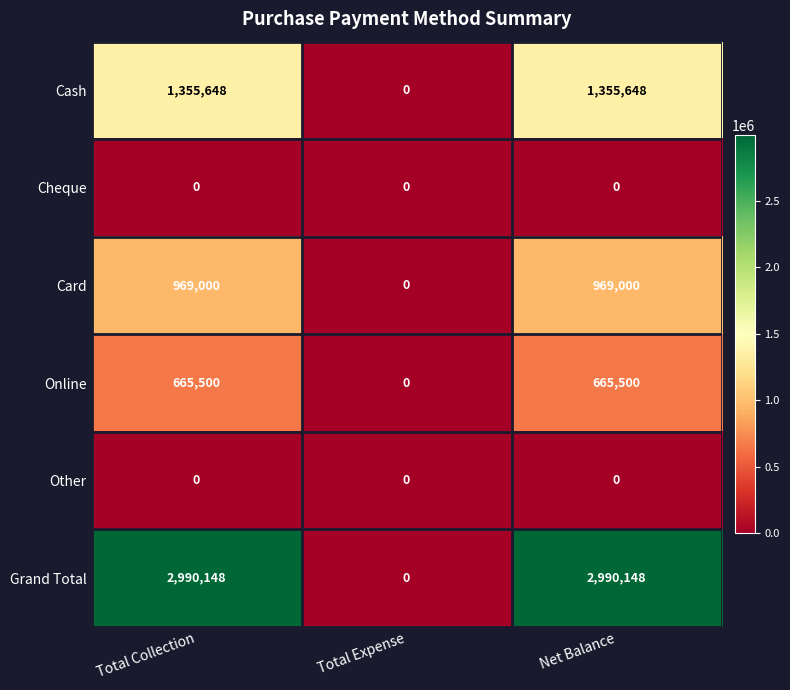

What is the average value of the Cash series?

903765